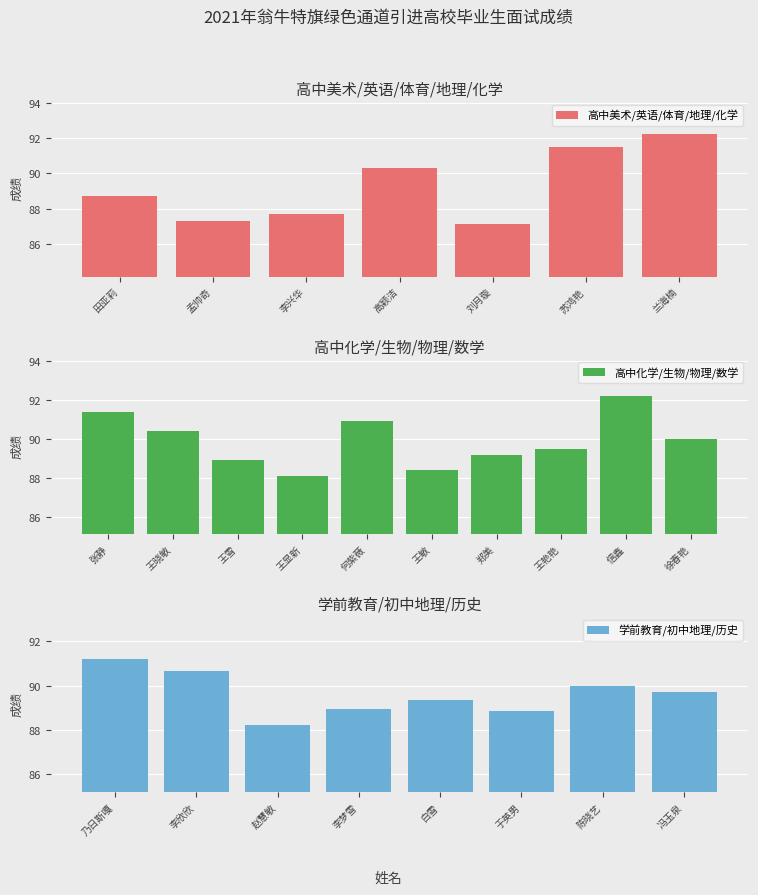

What is the label of the 7th bar from the left?

兰海楠